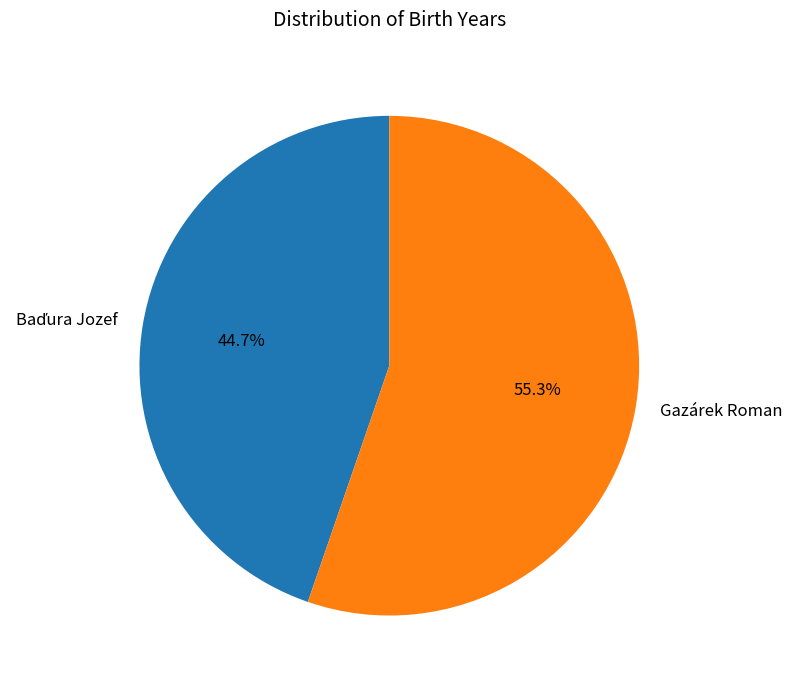

Which slice is the largest?

Gazárek Roman